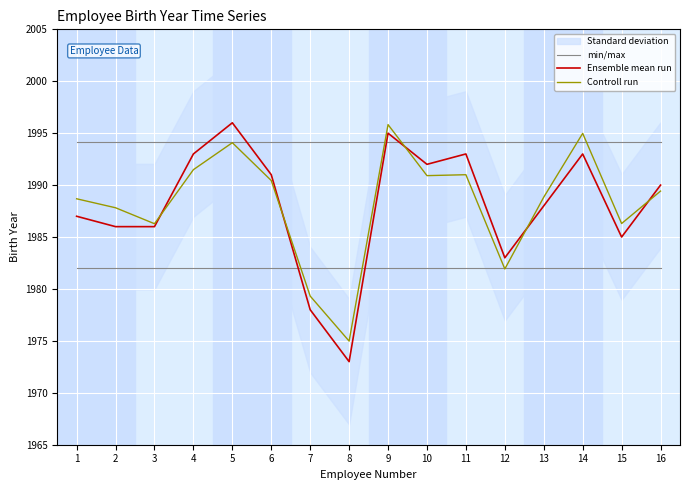

The value of min/max at 6 is 3138.4. True or false?

False